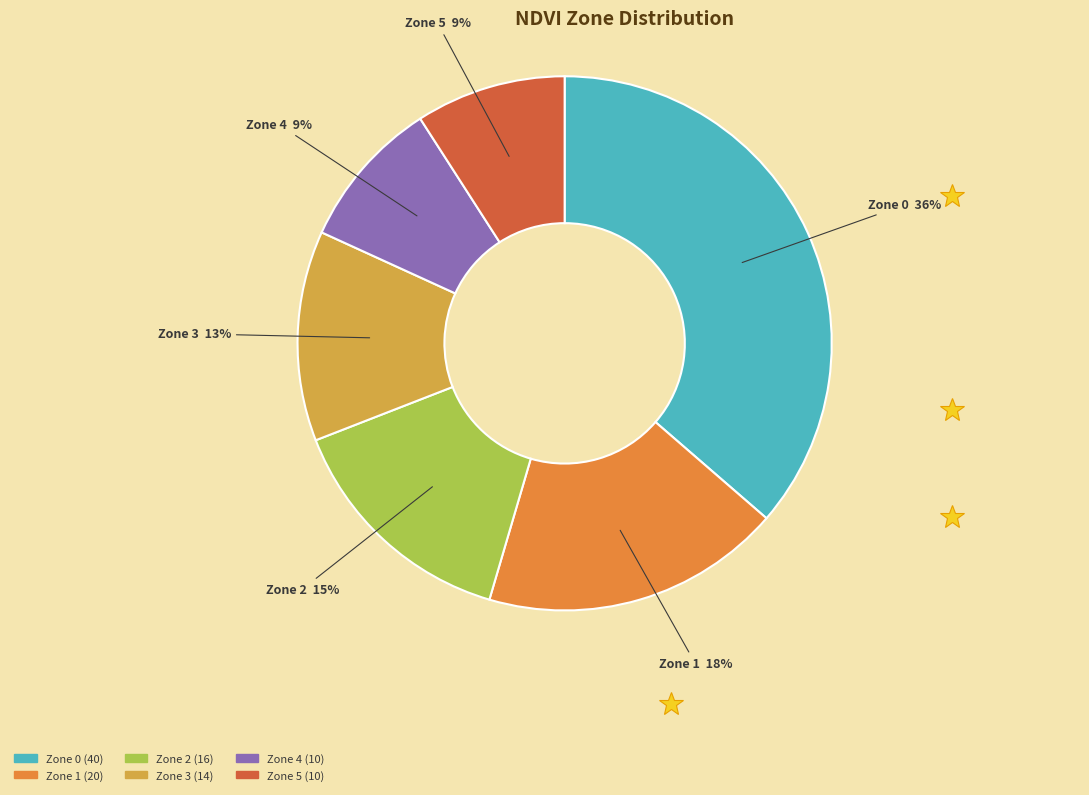

To the nearest percent, what percentage of the pie is Zone 3?

13%